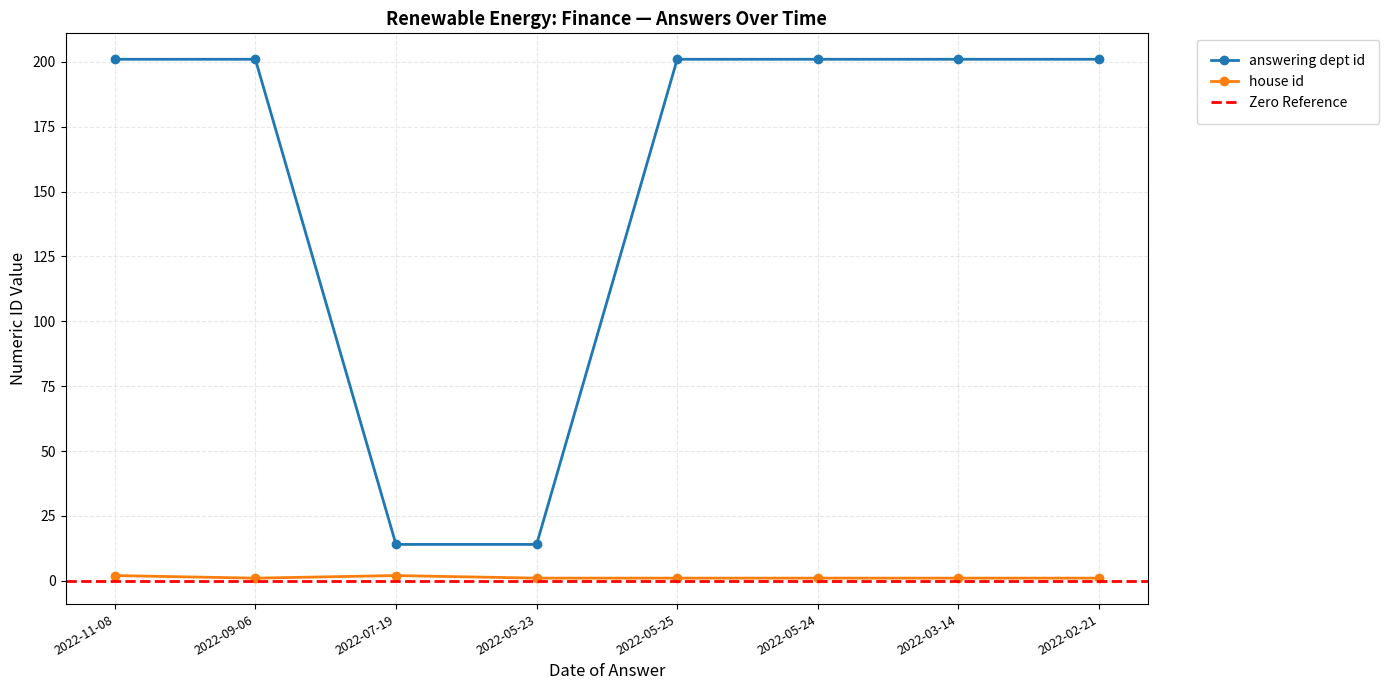

Where is house id nearest to the value 1?

2022-09-06